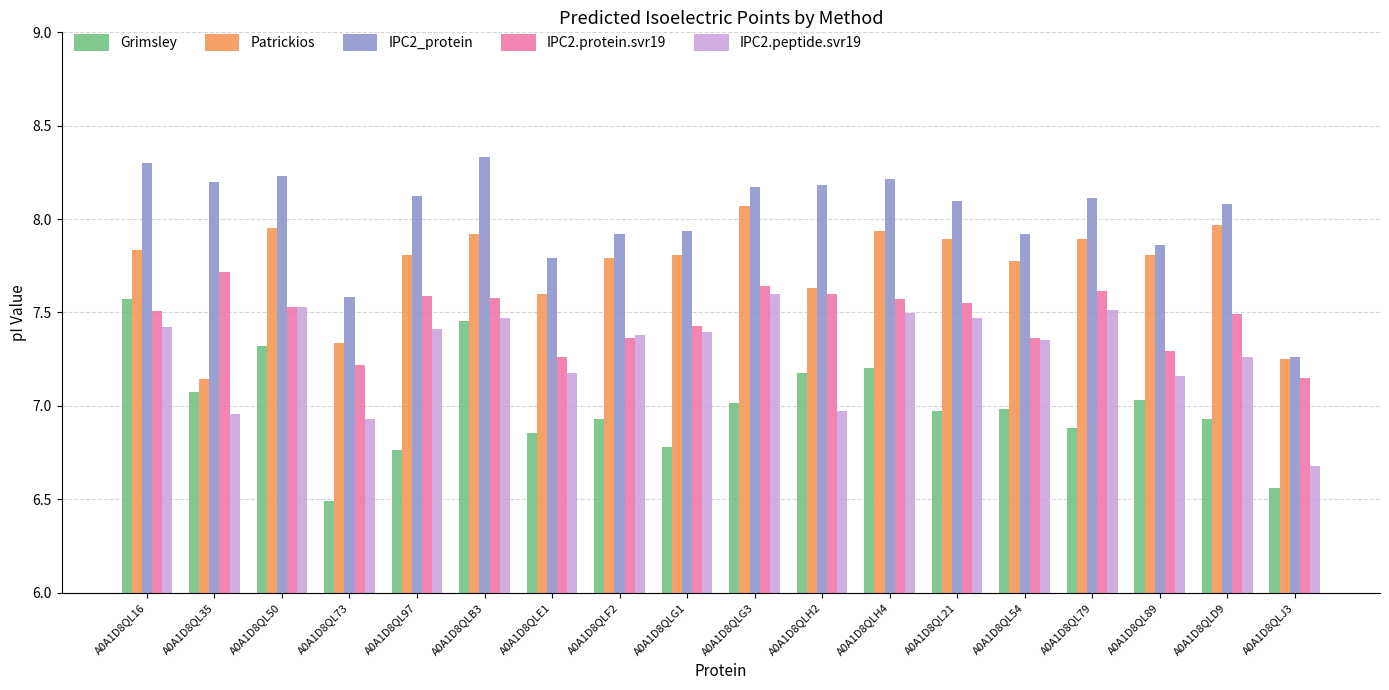

What is the total value across all series at A0A1D8QL35?

37.1